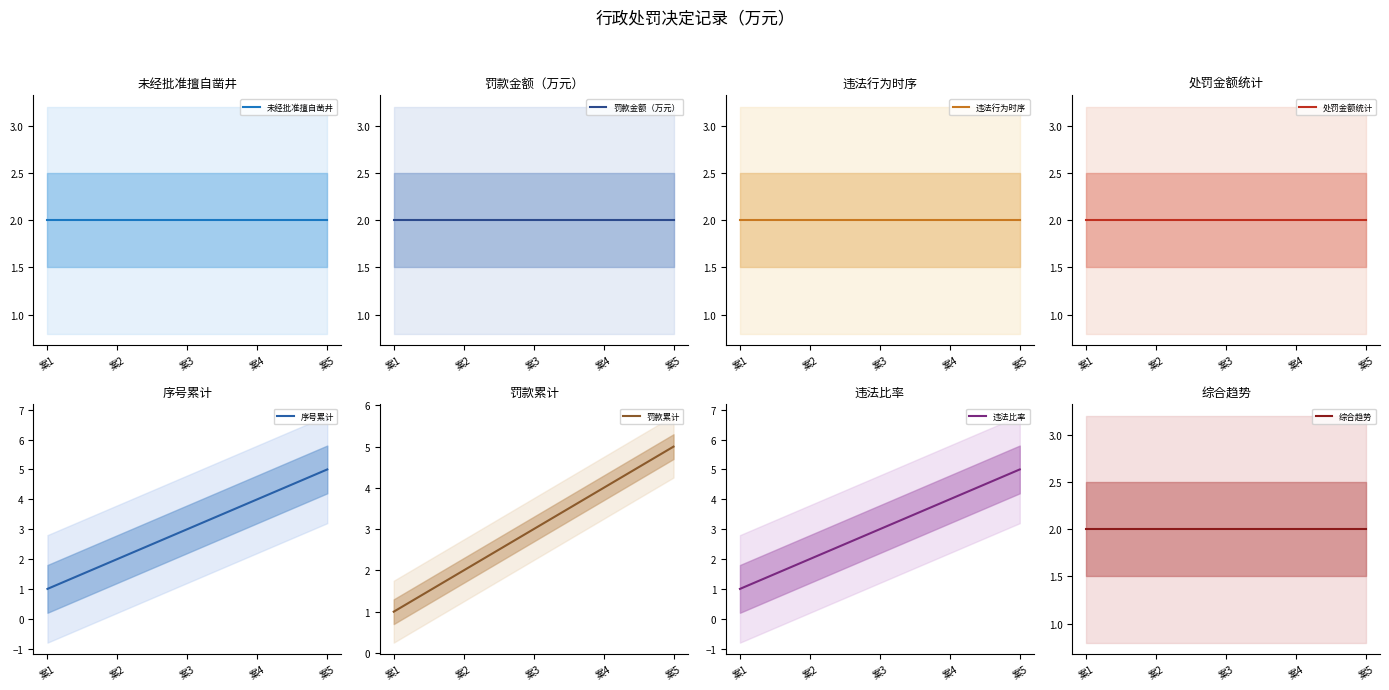

Count the number of values greater than 3.

2